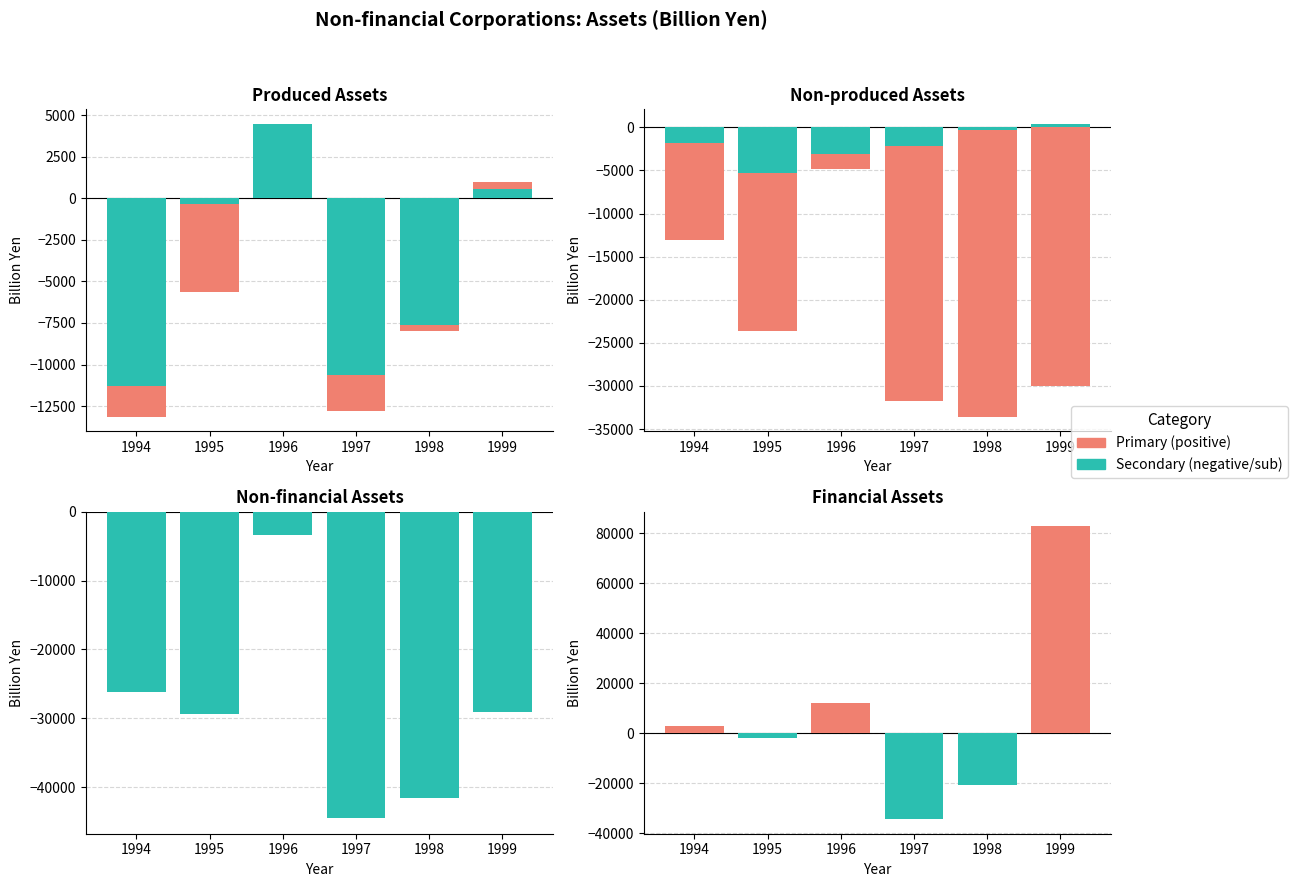

Rank the categories by value from lowest to highest.

1997, 1998, 1995, 1999, 1994, 1996